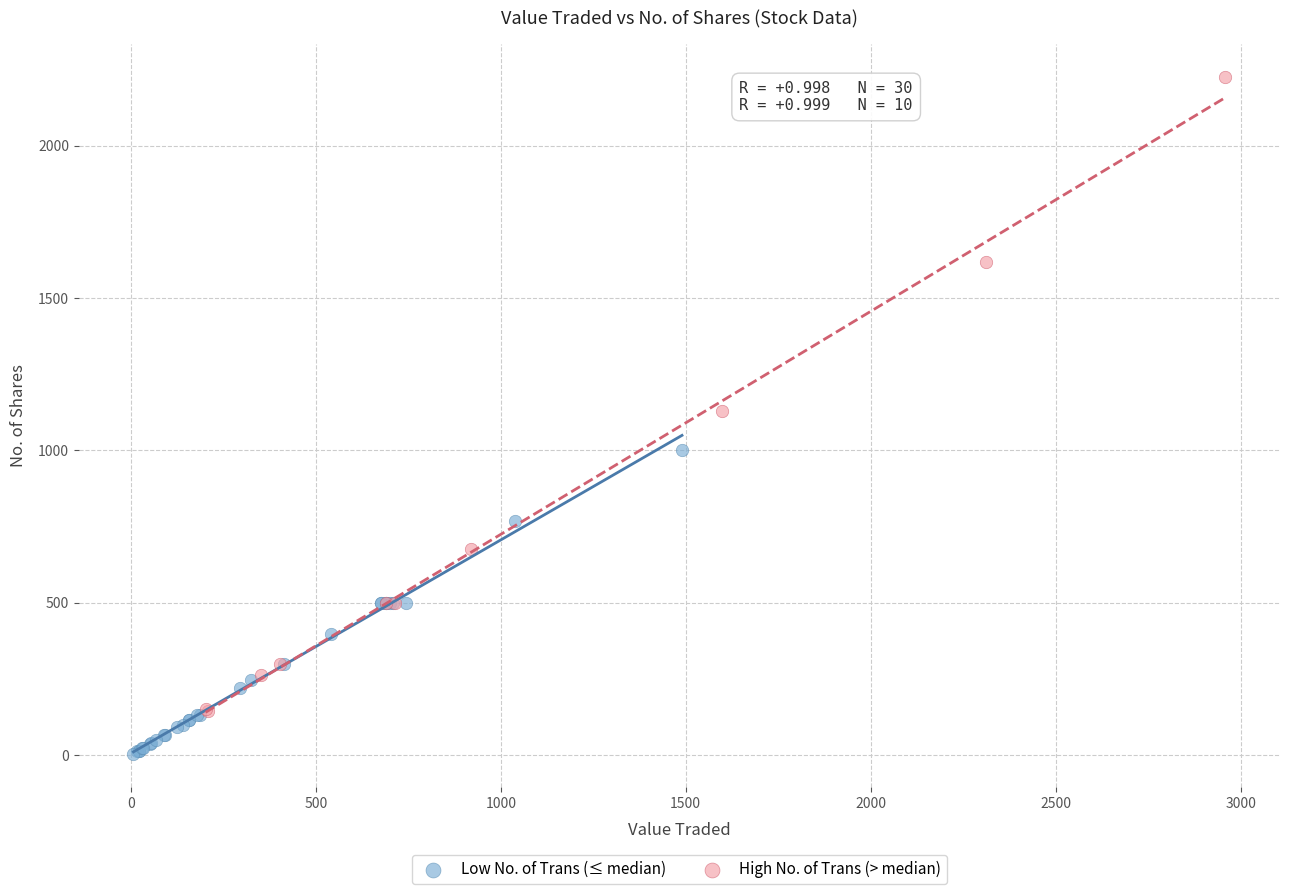

Which series reaches the minimum Y coordinate?

Low No. of Trans (≤ median)